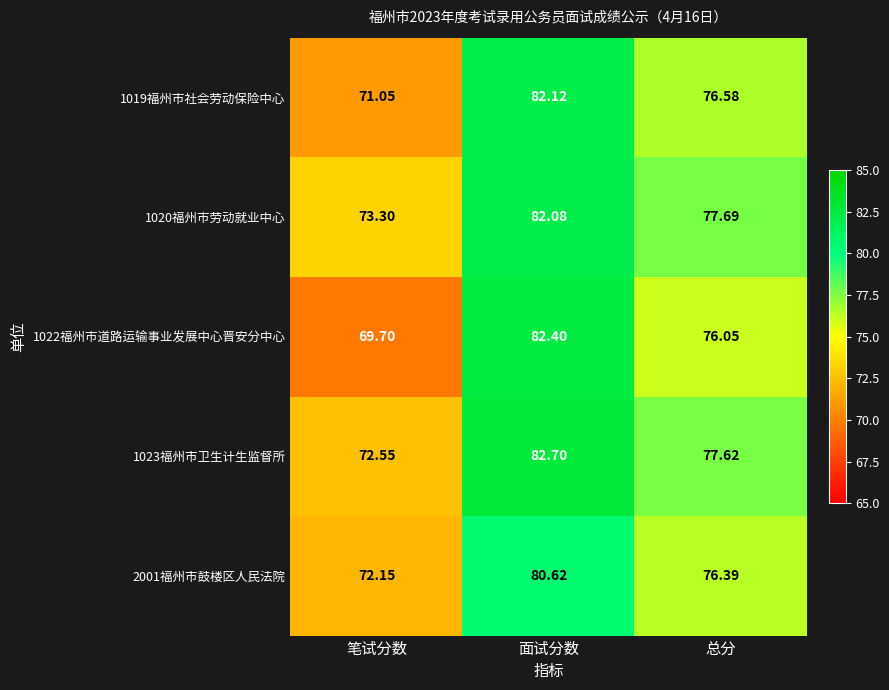

At which category does the chart reach its minimum across all series?

笔试分数